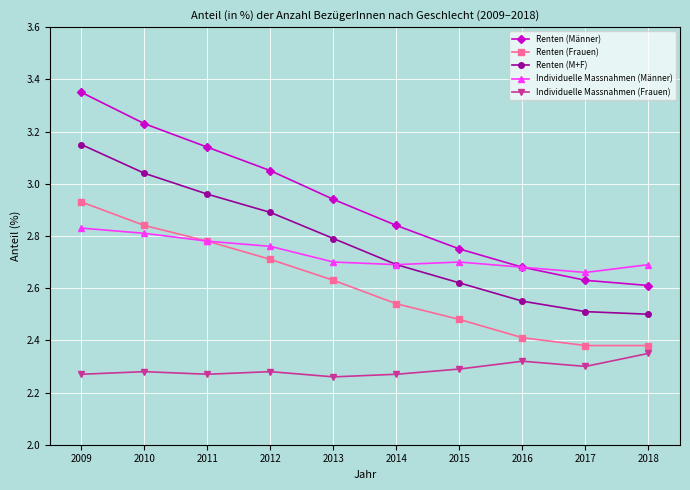

Does the chart display data point markers on the line(s)?

Yes